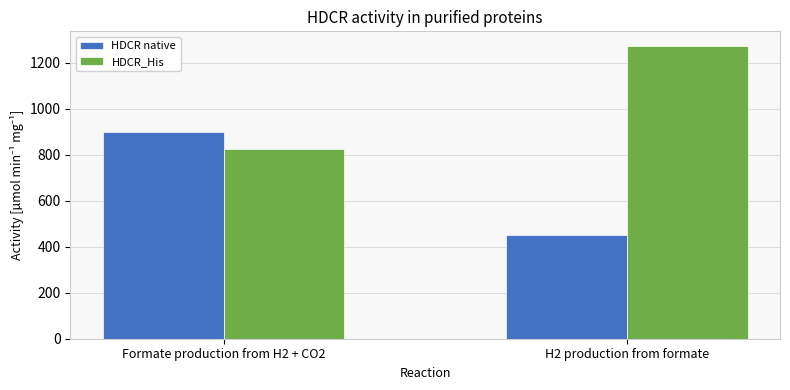

How many data points in HDCR native are above 898?

1